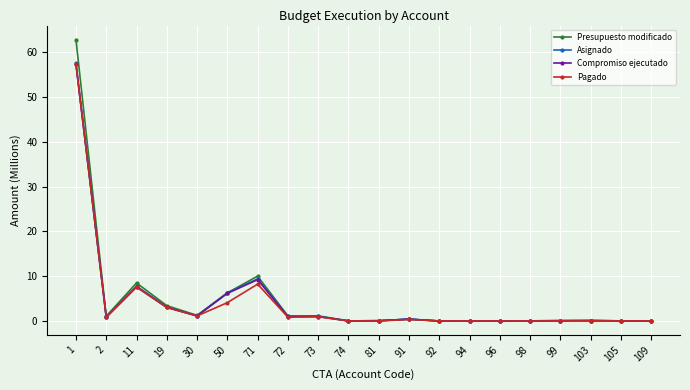

Is it true that Presupuesto modificado equals 0.1 at 81?

True